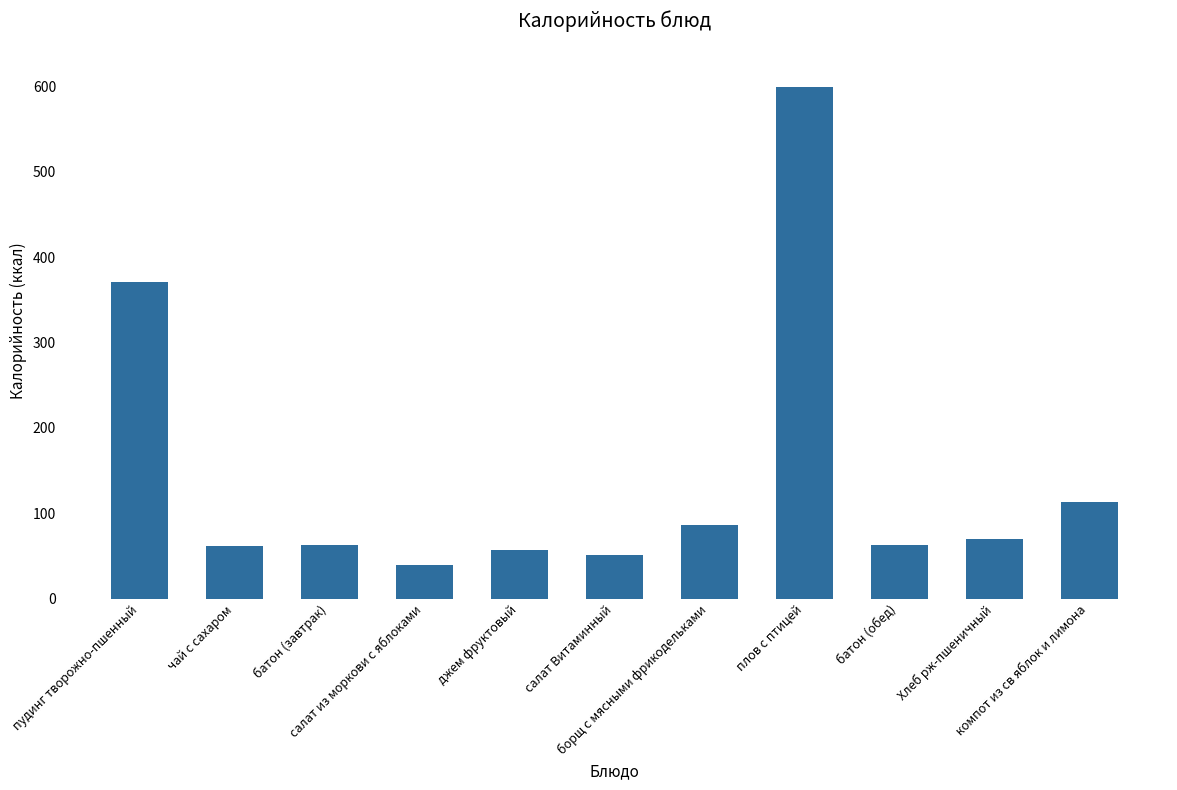

What is the difference between the maximum and minimum values?

559.3